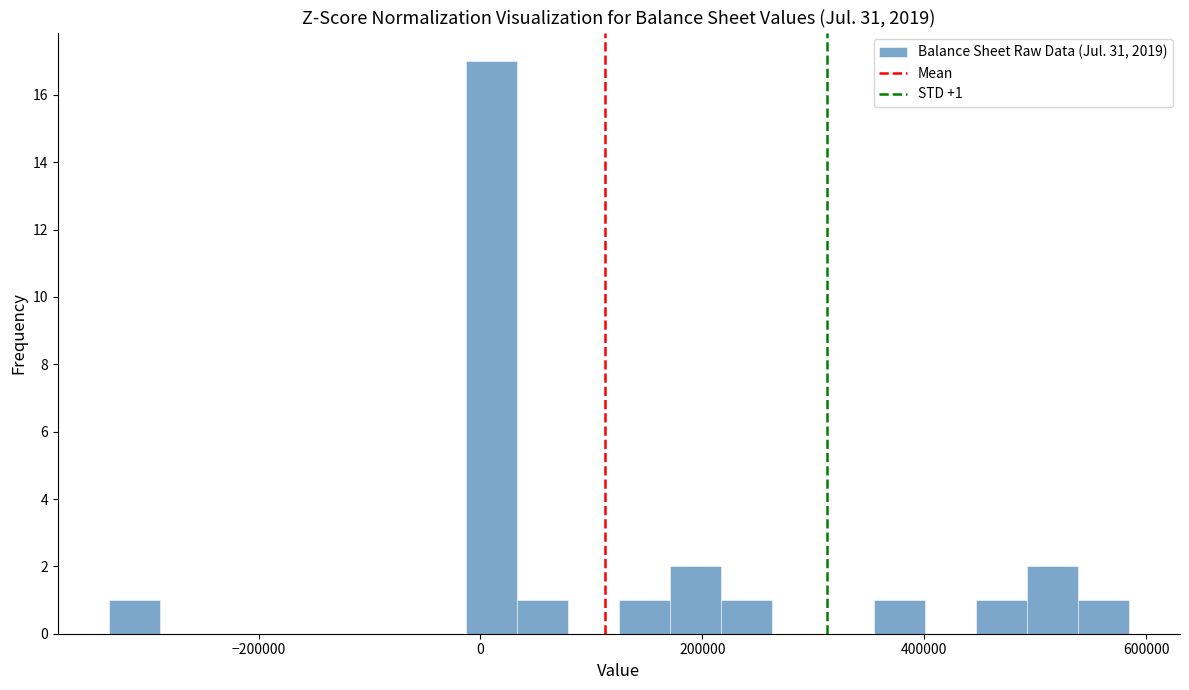

Read against the x-axis, roughly where is the centre of the tallest bar?

0